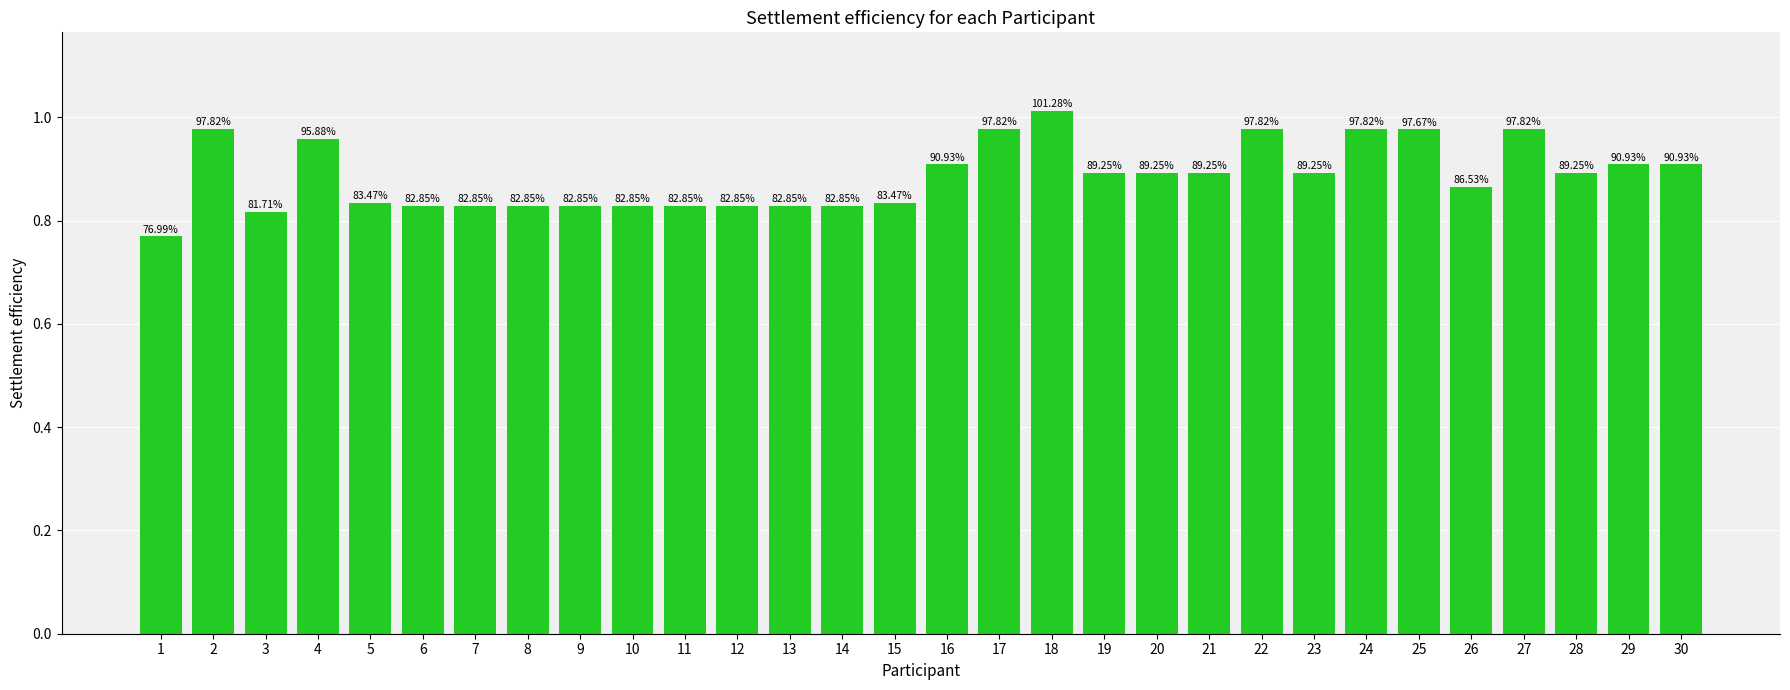

How many bars are there in total?

30